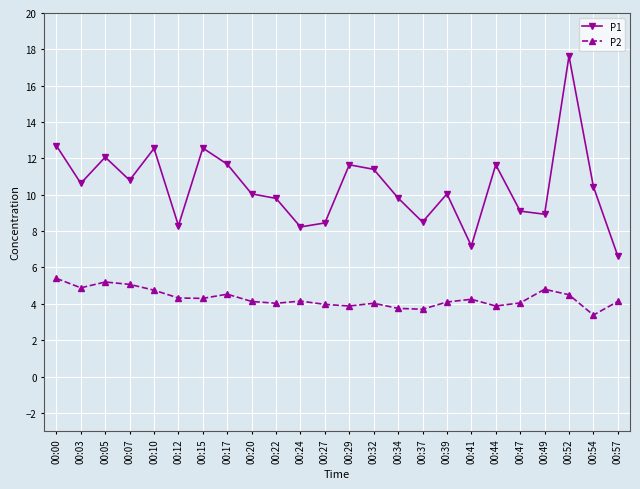

List the series in order of their overall mean, lowest first.

P2, P1